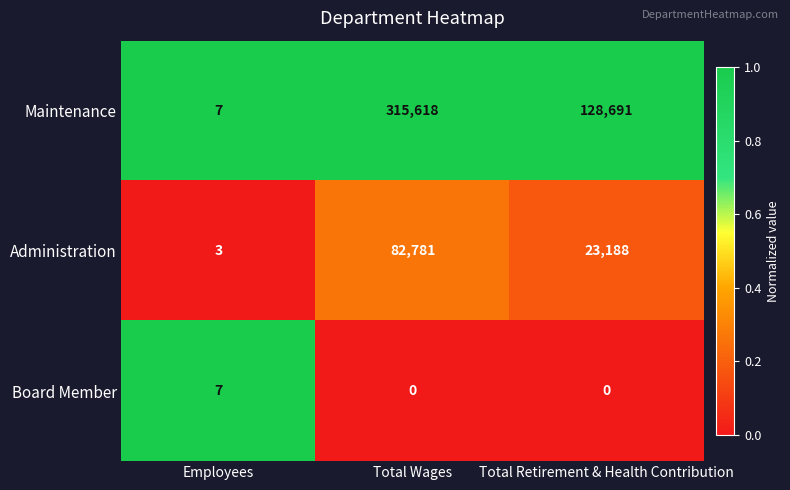

At Total Retirement & Health Contribution, list the series in order from largest to smallest.

Maintenance, Administration, Board Member